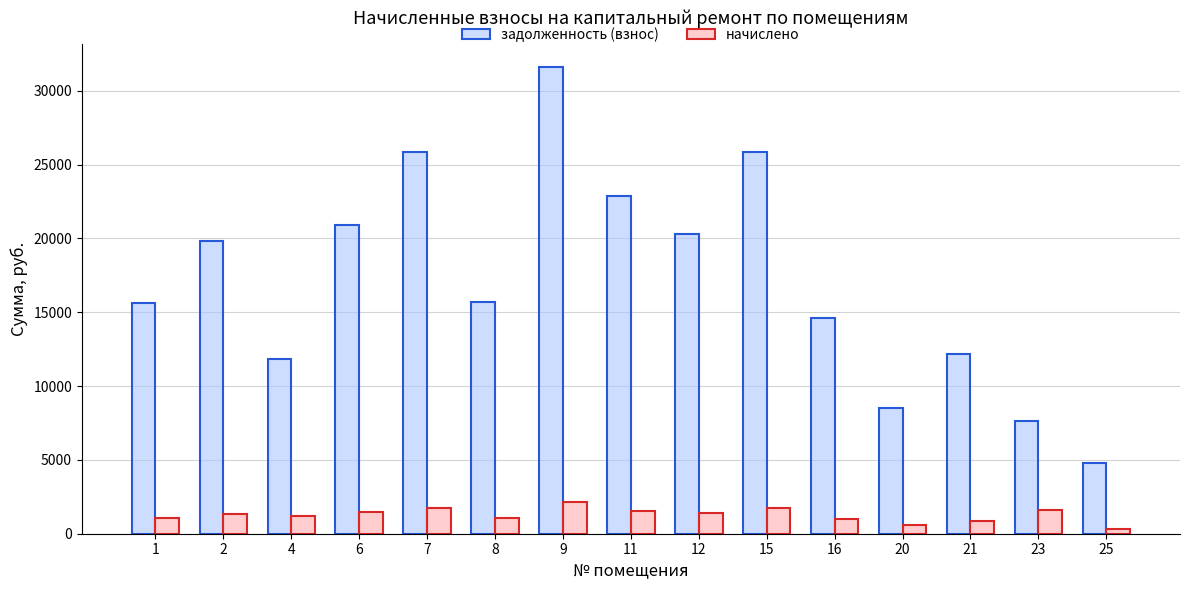

How many bars are there in total?

30